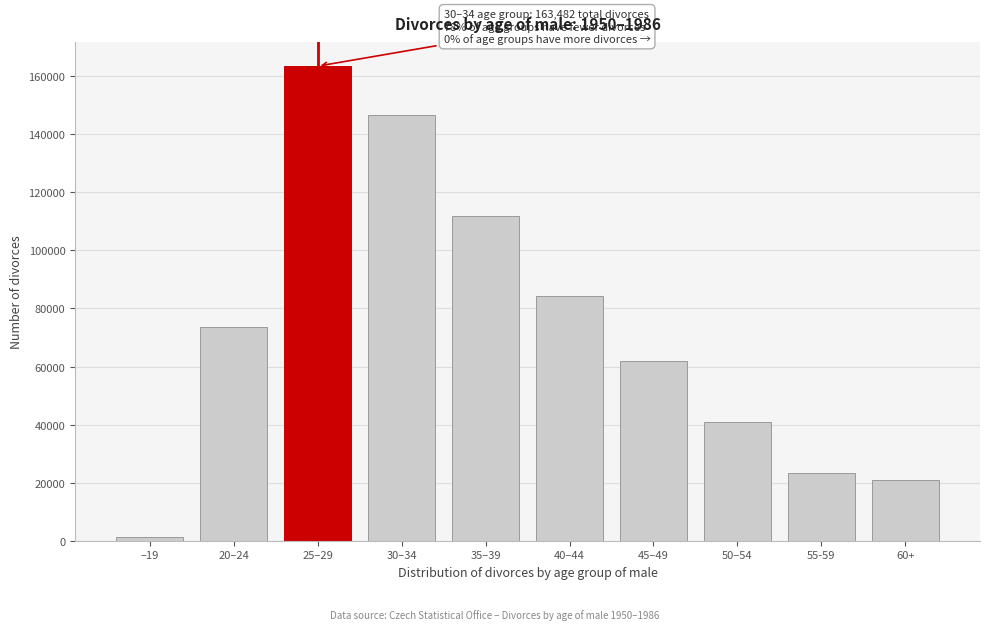

Reading left to right, list all the values displayed in this chart.

–19=1125	20–24=73572	25–29=163482	30–34=146625	35–39=111960	40–44=84367	45–49=61789	50–54=40909	55-59=23279	60+=20984